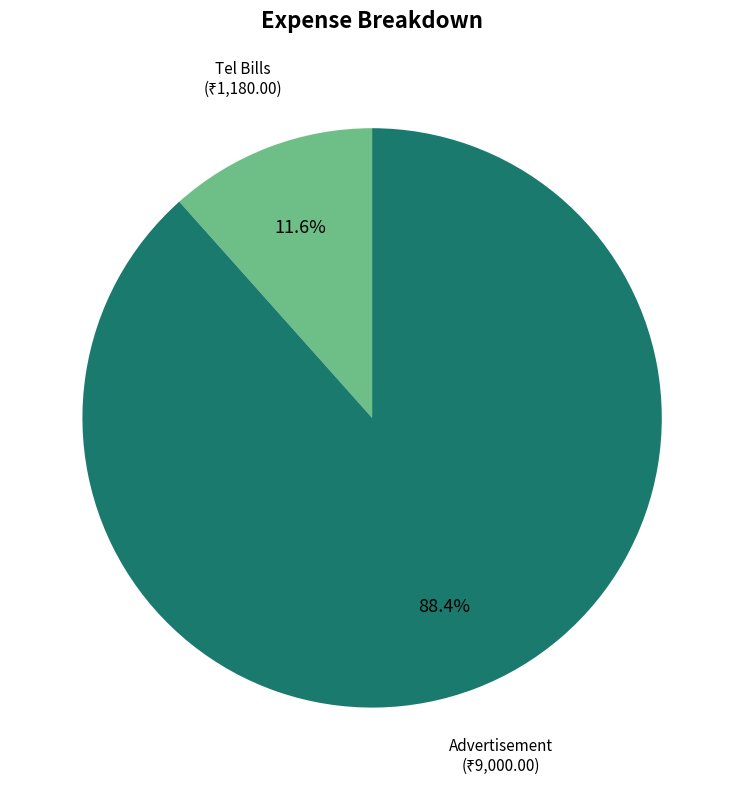

What percentage do Tel Bills and Advertisement together represent?

100.0%